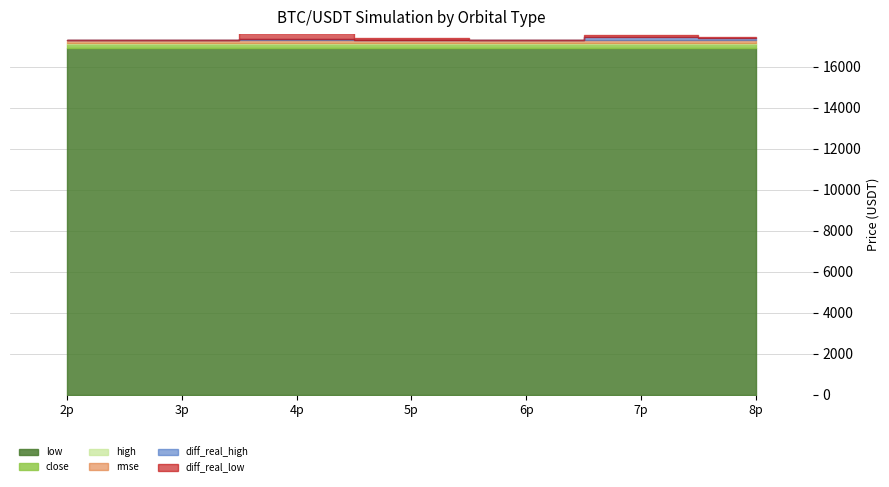

What is the value of the high point at the 7th from the left?

17177.0